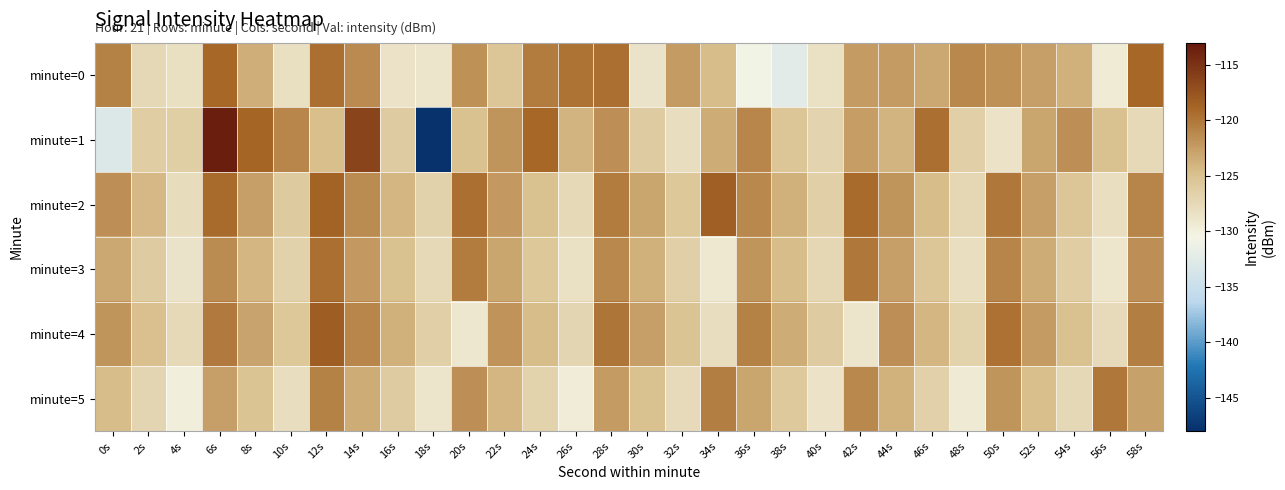

Rank the series by their maximum value, from highest to lowest.

minute=1, minute=4, minute=2, minute=0, minute=3, minute=5